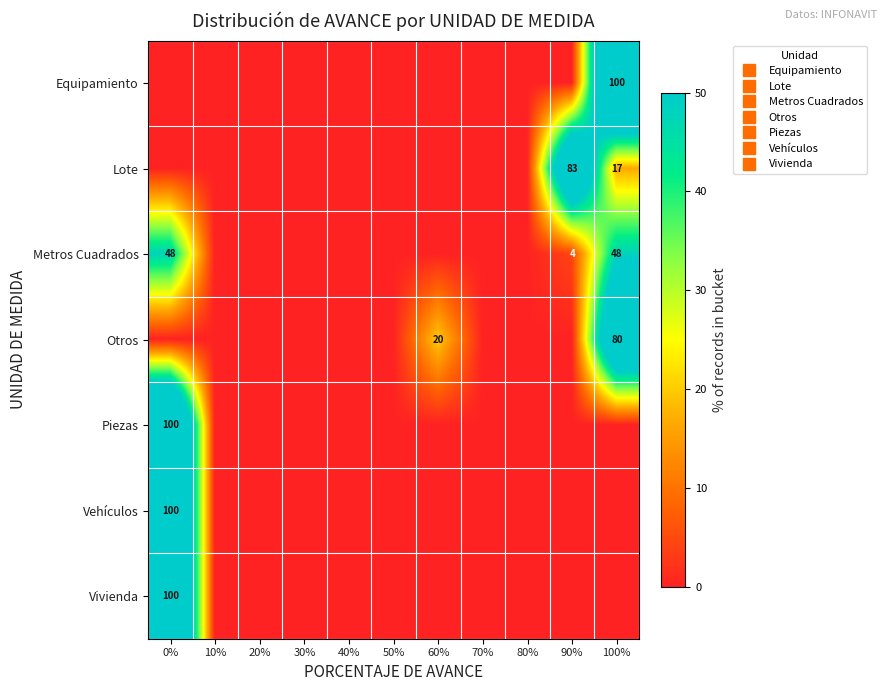

How many values in the Lote series exceed 0?

2